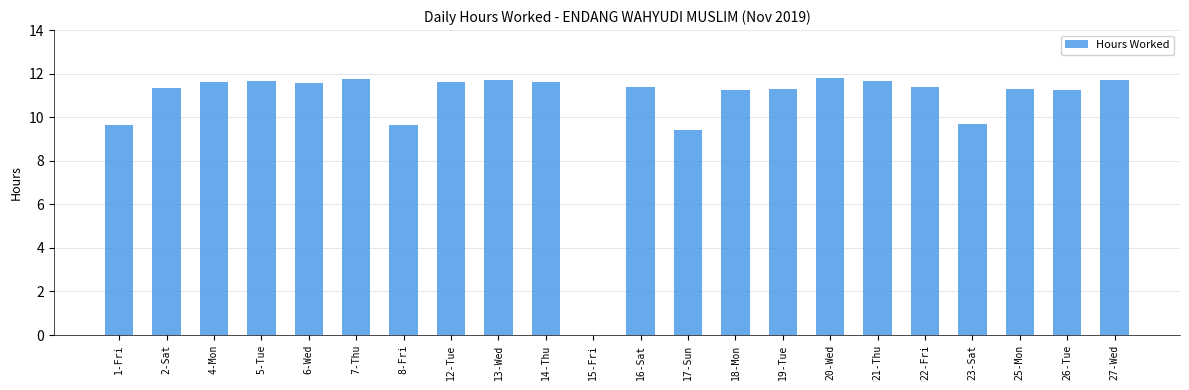

What is the maximum value shown in the chart?

11.8